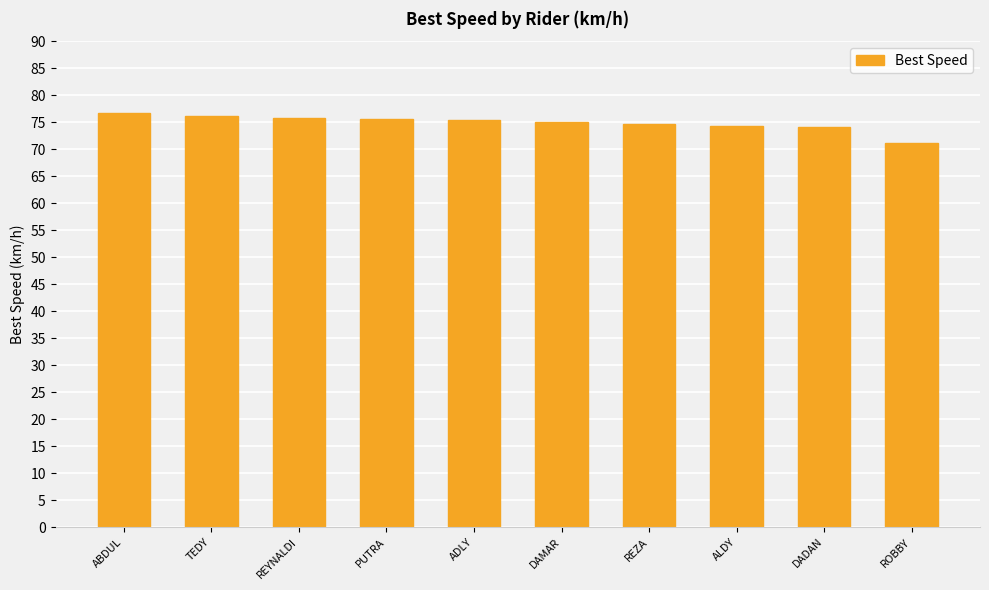

What is the smallest value displayed?

71.1